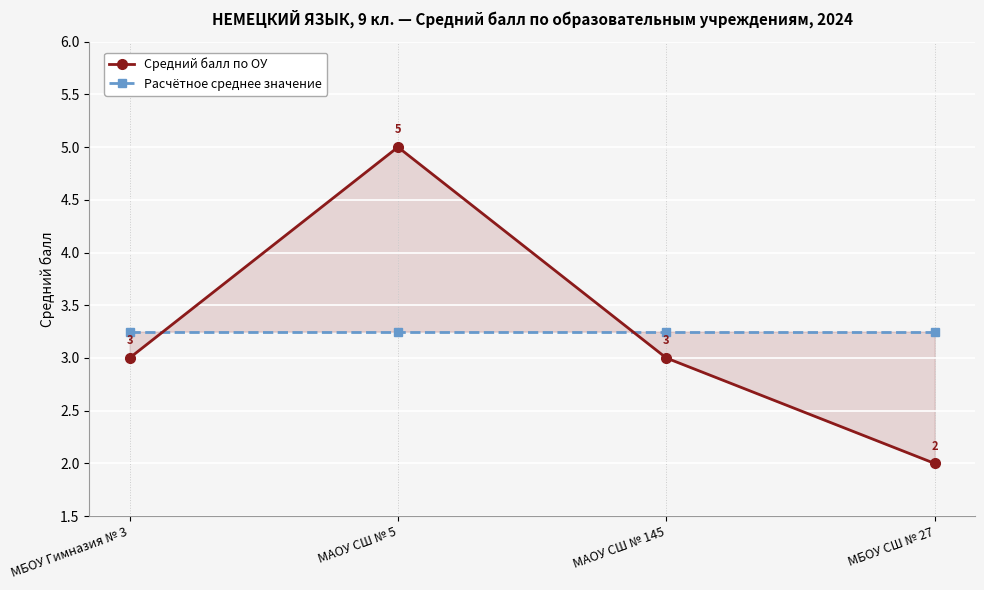

At which label does Средний балл по ОУ first exceed 3?

МАОУ СШ № 5